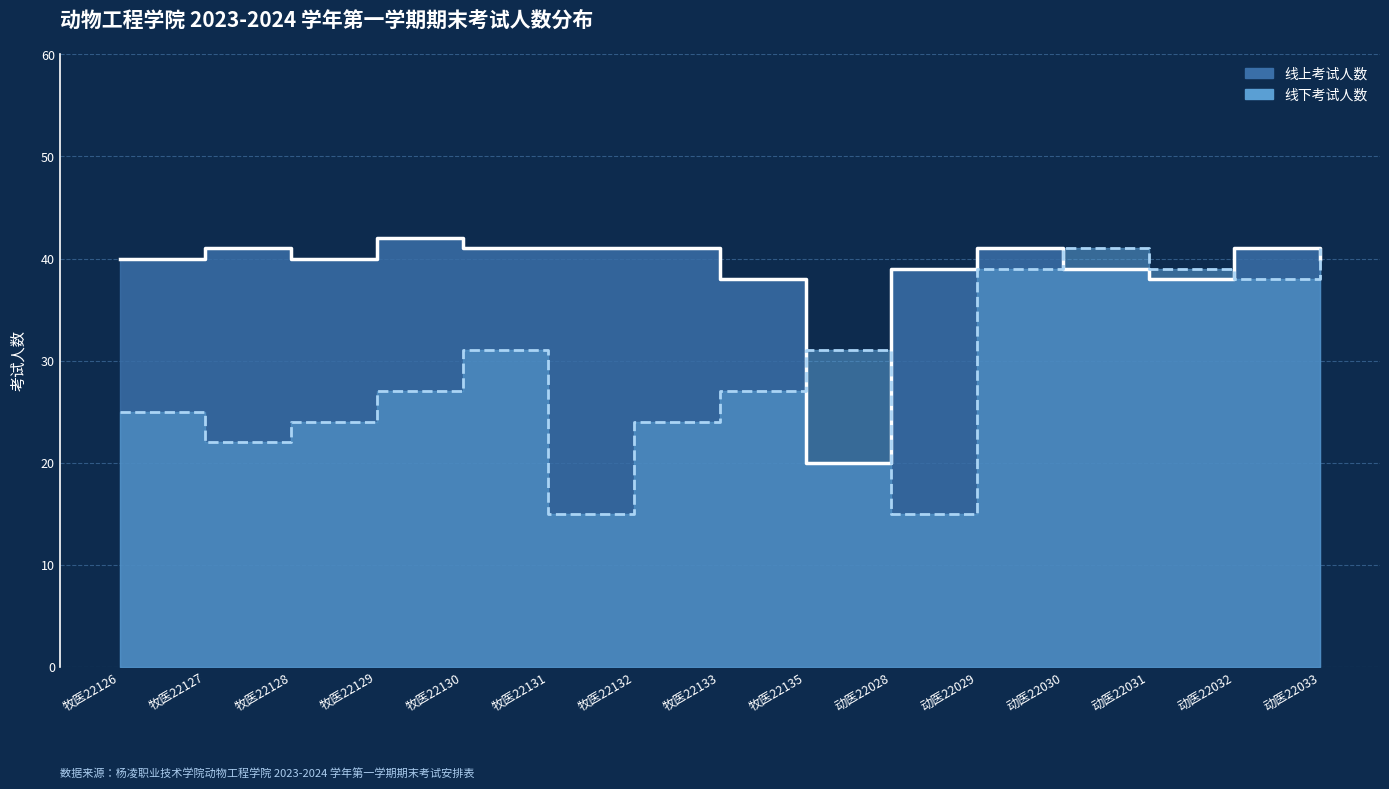

Reading left to right, extract all data points from this chart.

线上考试人数: 牧医22126=40	牧医22127=41	牧医22128=40	牧医22129=42	牧医22130=41	牧医22131=41	牧医22132=41	牧医22133=38	牧医22135=20	动医22028=39	动医22029=41	动医22030=39	动医22031=38	动医22032=41	动医22033=40
线下考试人数: 牧医22126=25	牧医22127=22	牧医22128=24	牧医22129=27	牧医22130=31	牧医22131=15	牧医22132=24	牧医22133=27	牧医22135=31	动医22028=15	动医22029=39	动医22030=41	动医22031=39	动医22032=38	动医22033=41